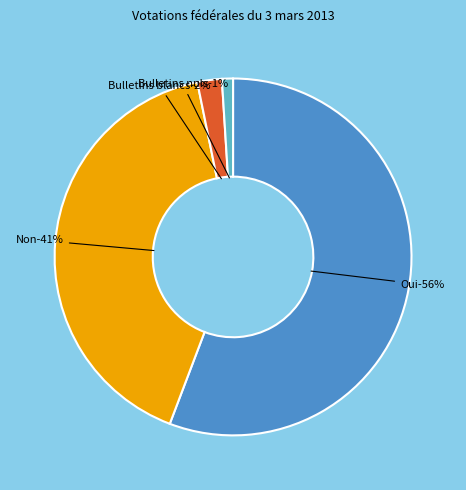

How many slices are in this pie chart?

4